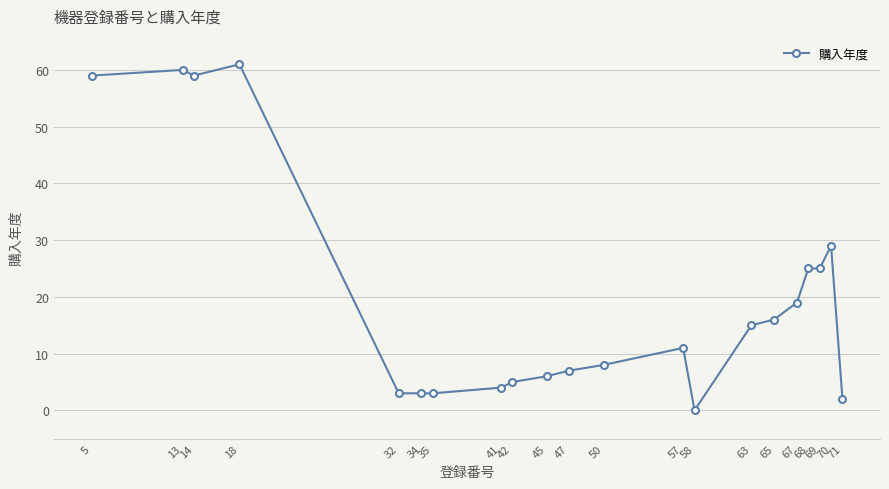

How many lines are shown in the chart?

1